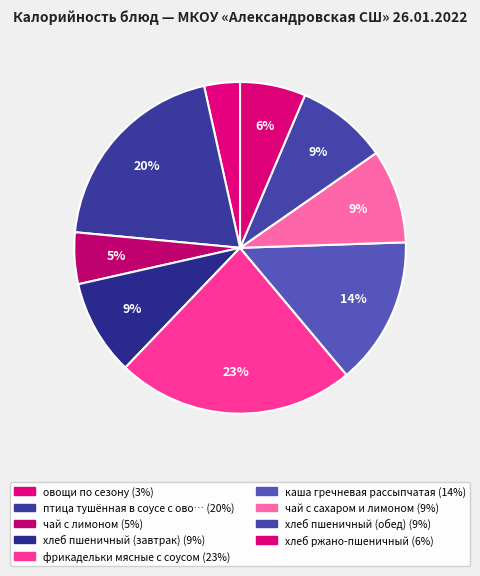

What is the smallest slice in the pie chart?

овощи по сезону